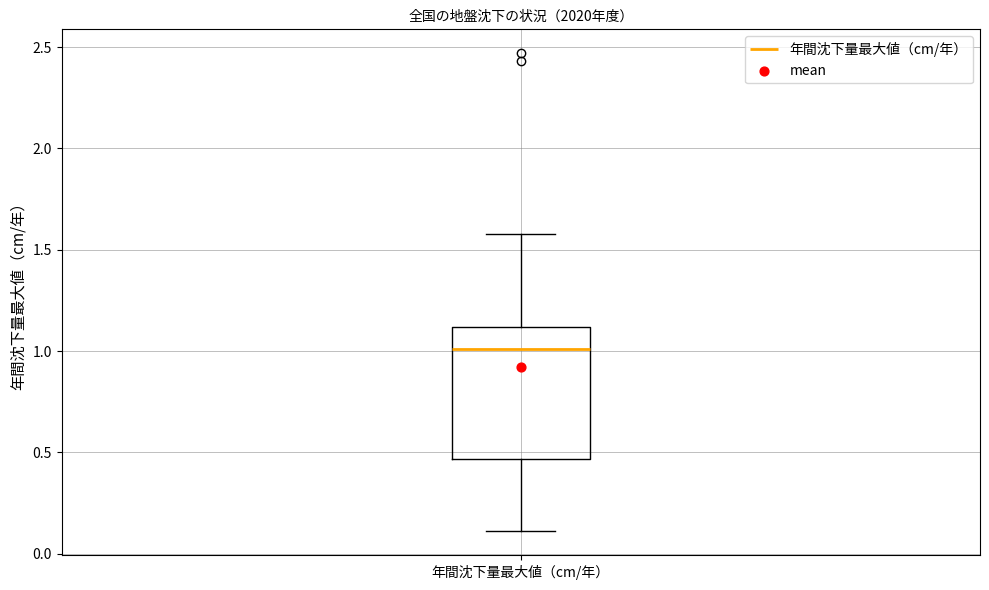

Transcribe this box plot: give where the median line is, the range the box spans, and where the two whiskers end, as read against the y-axis. The values are not printed on the chart, so give them approximately, as read against the axis.

median 1.00, box 0.45 to 1.10, whiskers 0.10 to 1.60